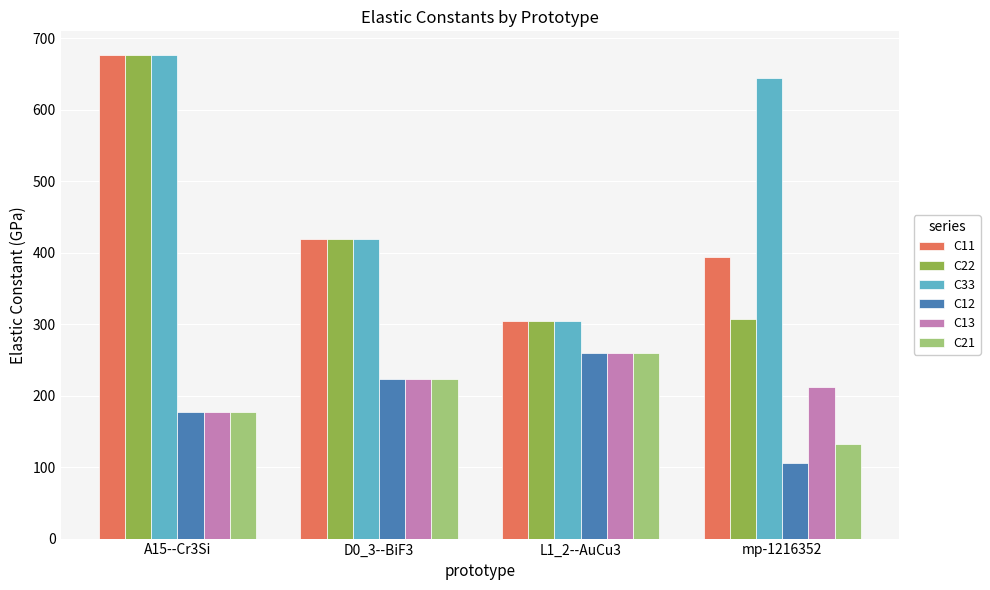

Between D0_3--BiF3 and mp-1216352, which series saw the biggest shift?

C33